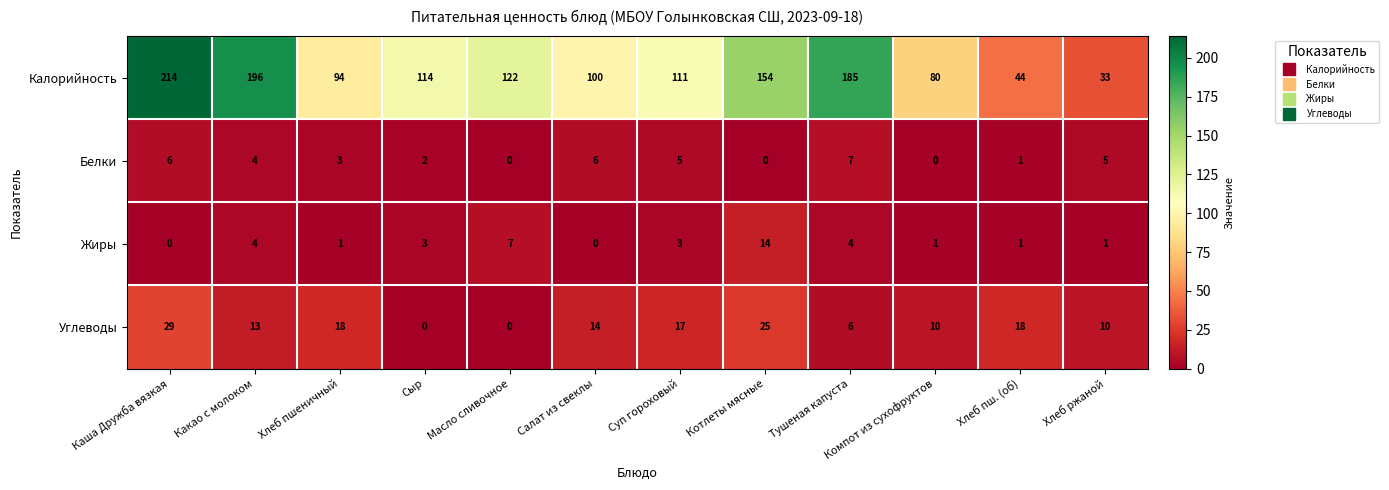

At which label is Белки closest to 3?

Хлеб пшеничный